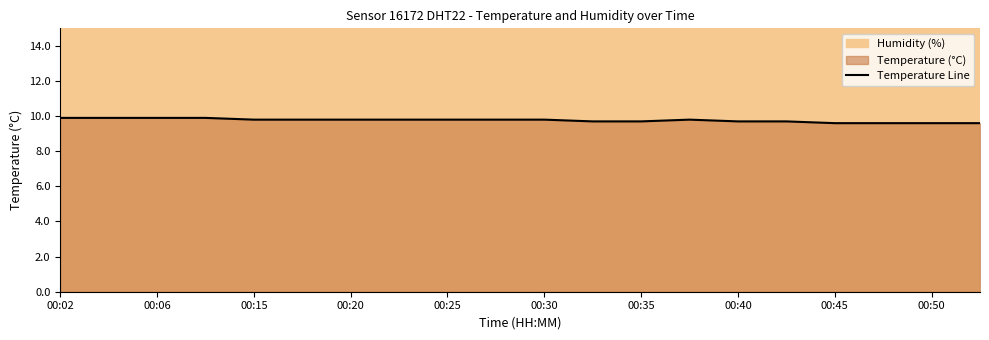

What is the average value?

9.8